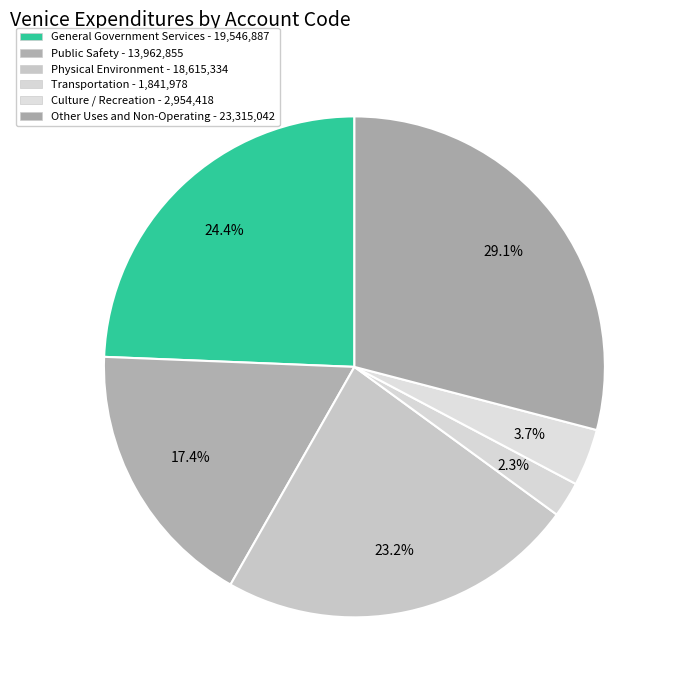

Rank the categories by value from highest to lowest.

Other Uses and Non-Operating, General Government Services, Physical Environment, Public Safety, Culture / Recreation, Transportation